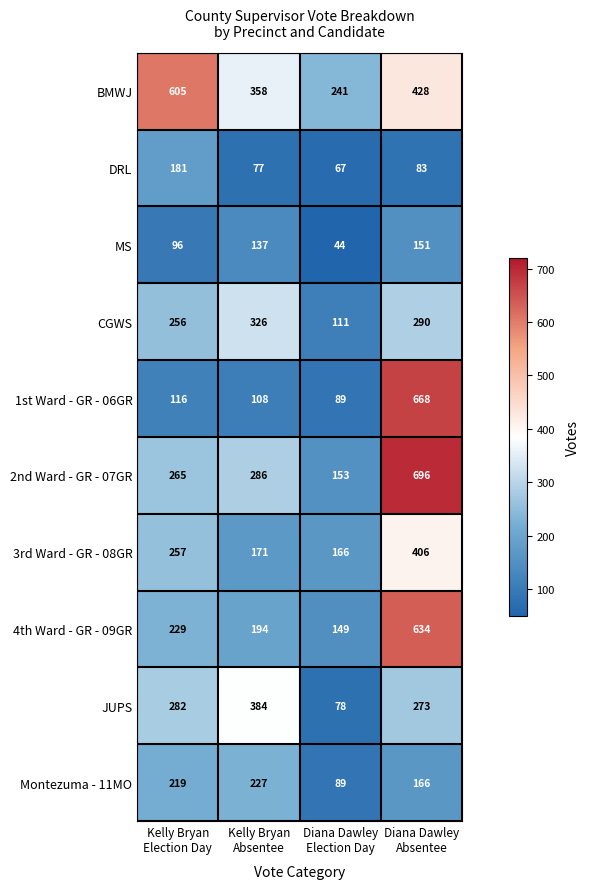

What is the lowest value of the Montezuma - 11MO series?

89